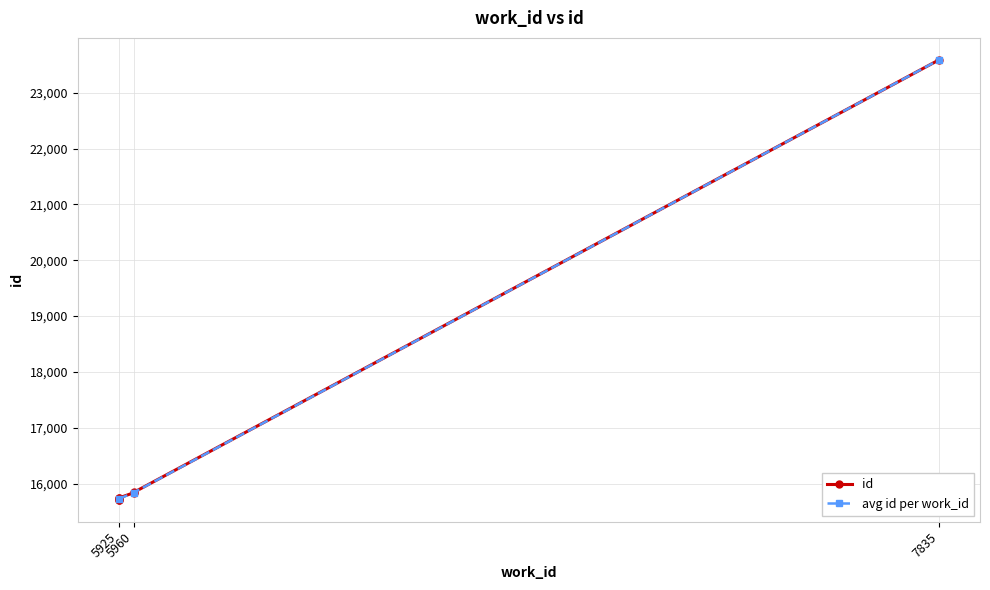

What is the difference between the second highest and minimum values?

134